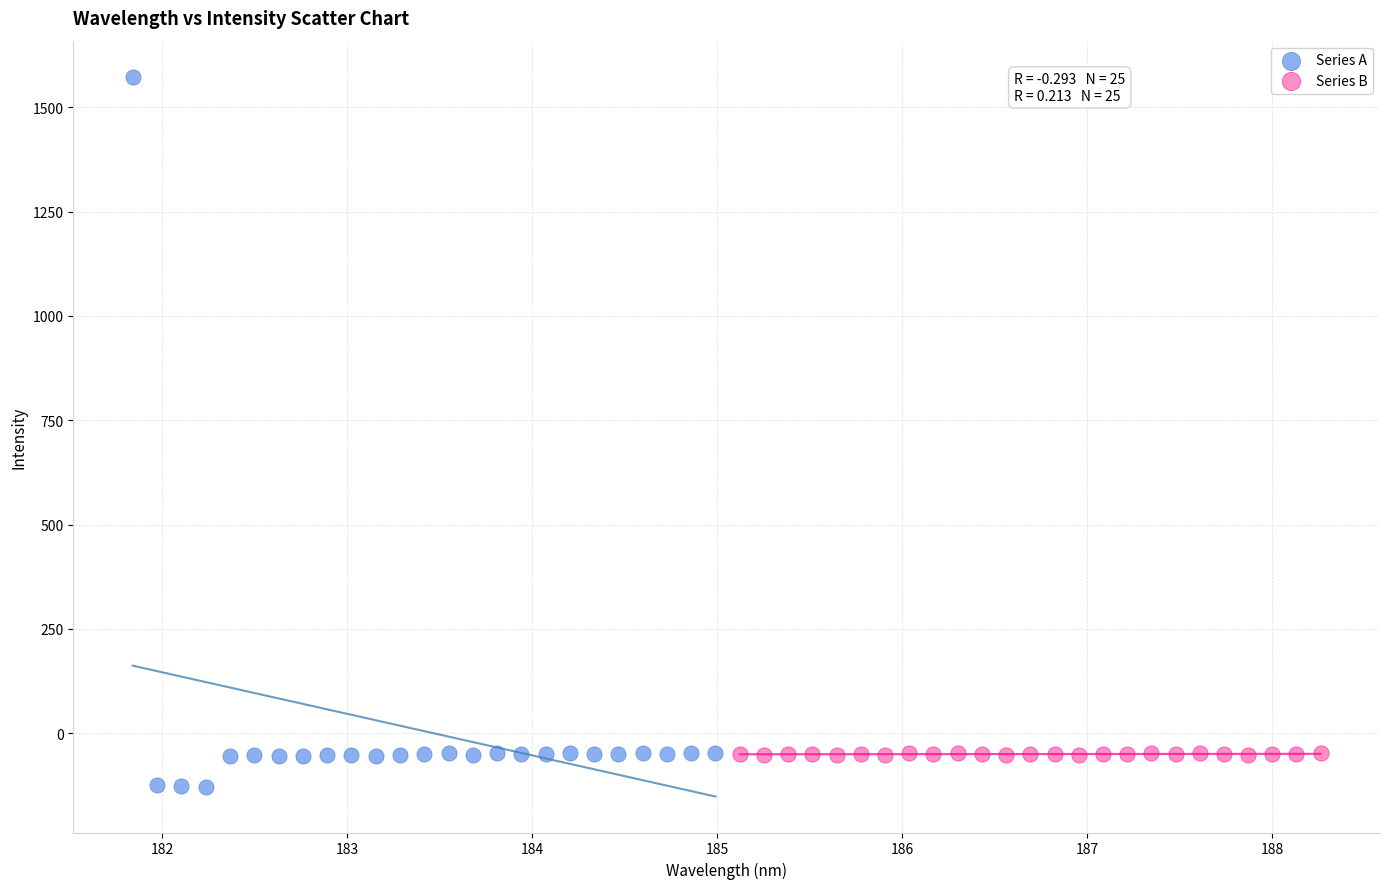

Which series has the widest spread of Y values?

Series A